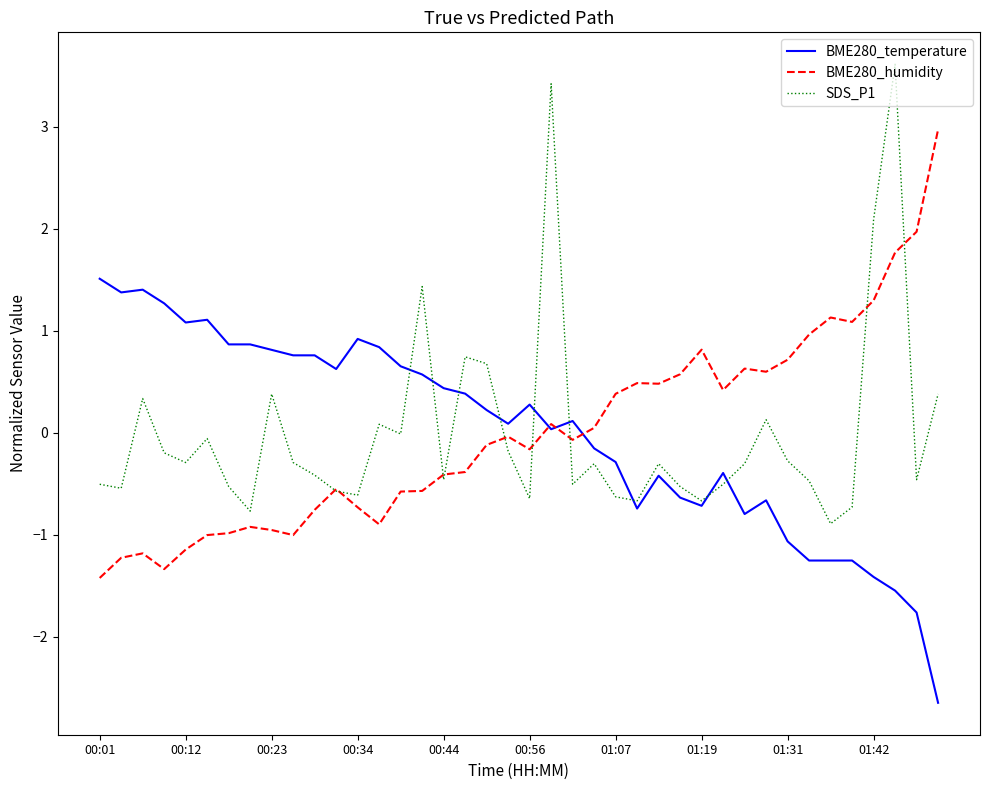

How many lines are shown in the chart?

3